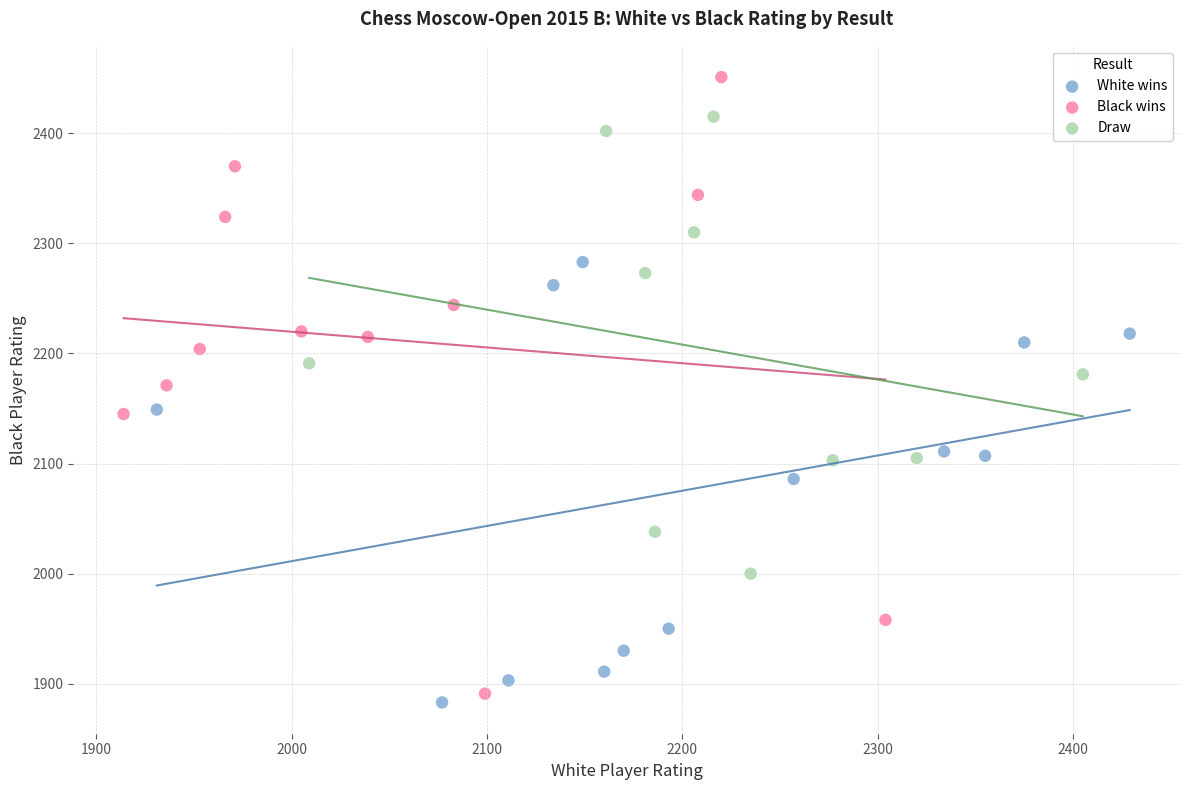

Which series has the largest Y range (max minus min)?

Black wins